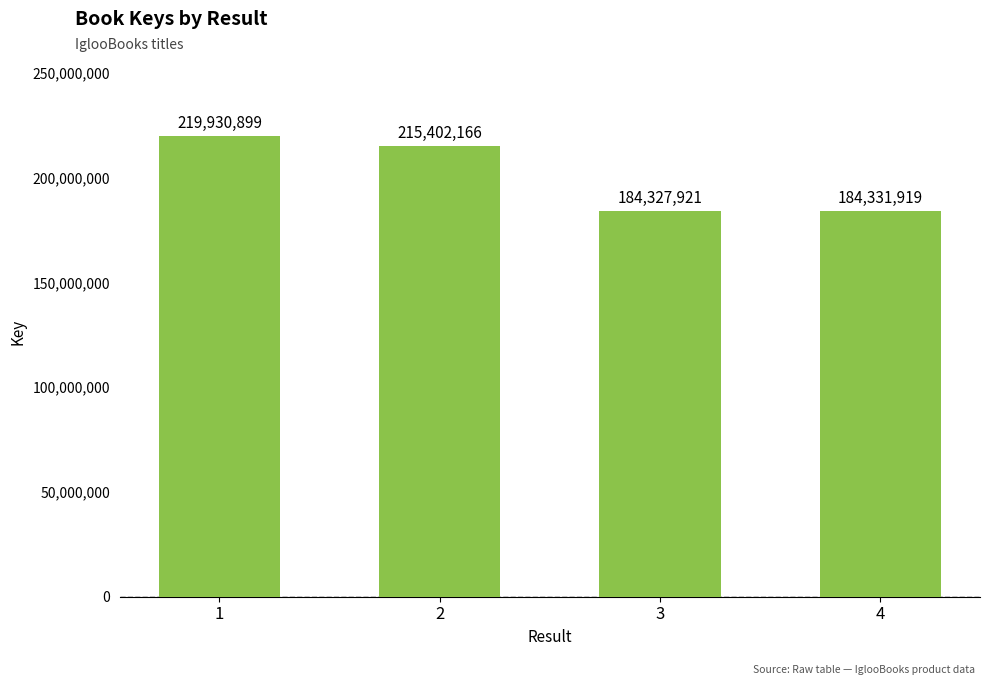

Rank the categories by value from highest to lowest.

1, 2, 4, 3